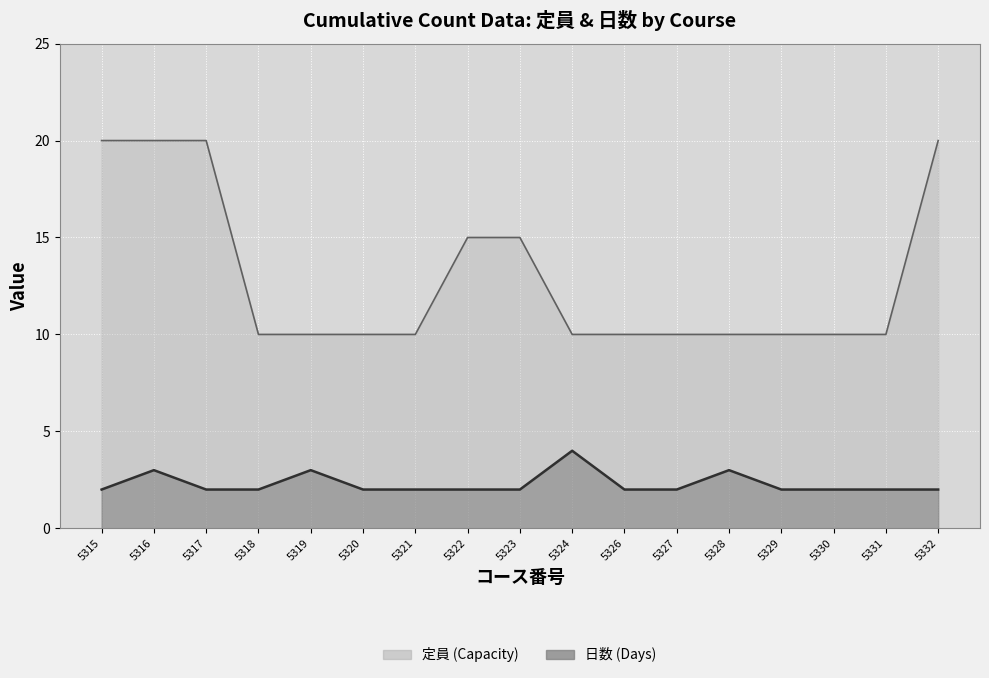

At which category does 日数 reach its first local peak?

5316